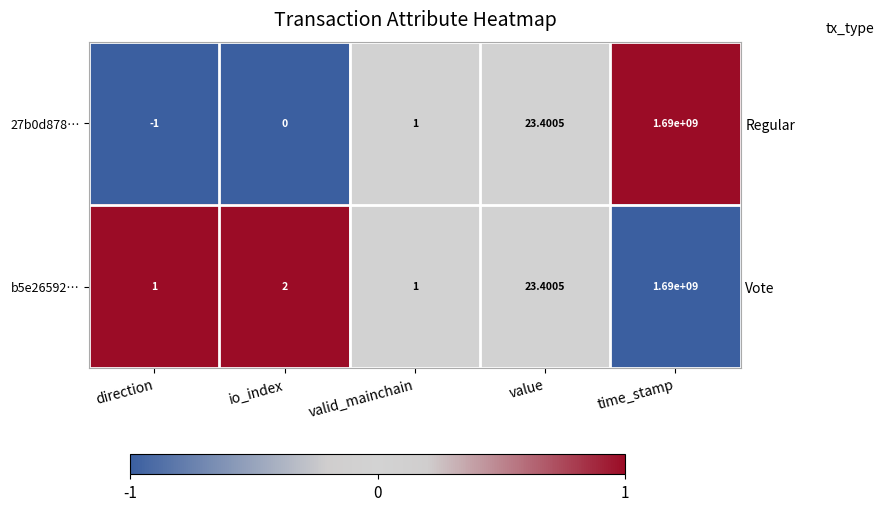

At which label is b5e26592… closest to 845000000?

value